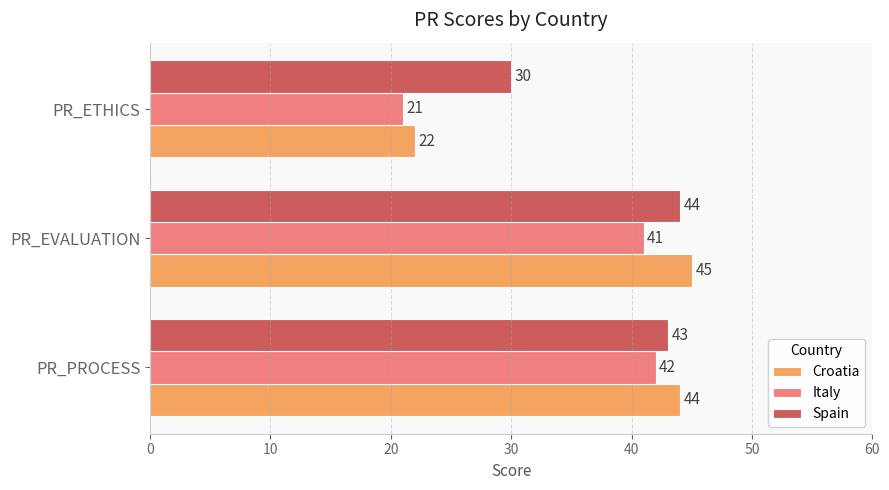

List the series in order of their overall mean, highest first.

Spain, Croatia, Italy